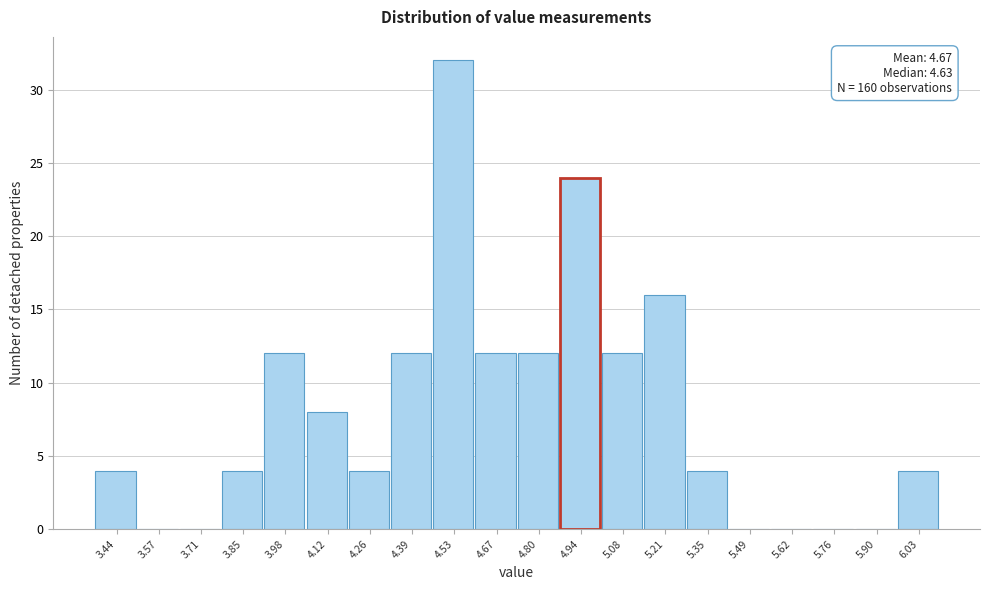

Over which range of the x-axis is the bar tallest?

4.46 to 4.60